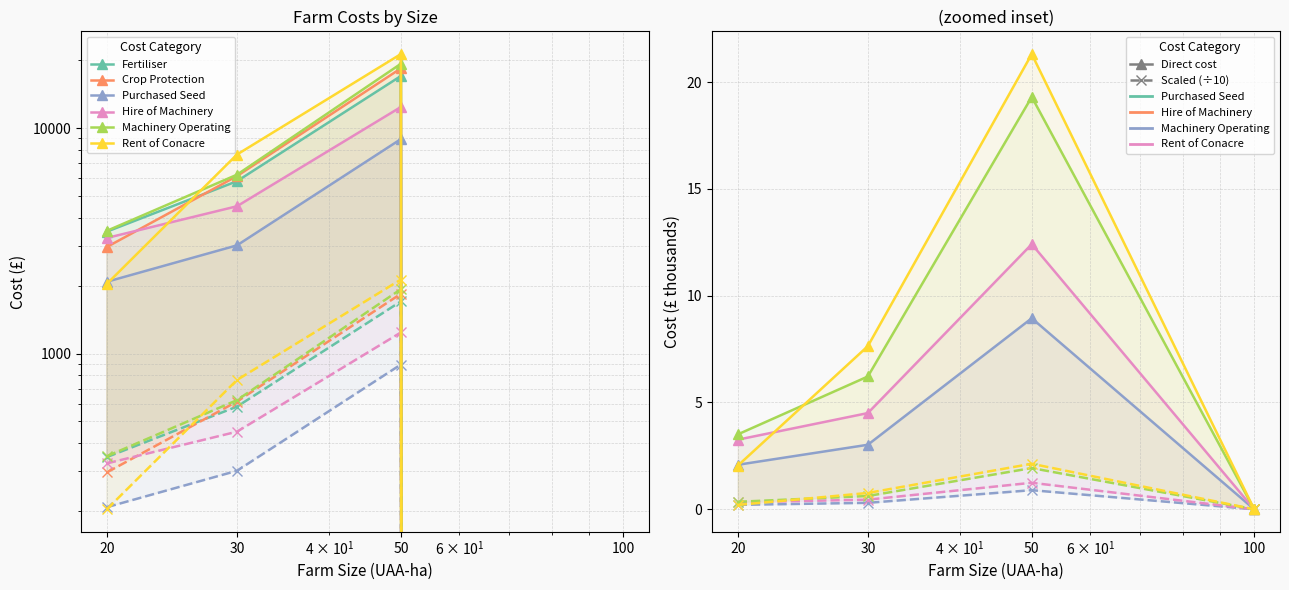

True or false: Hire of Machinery and Purchased Seed cross at least once.

False